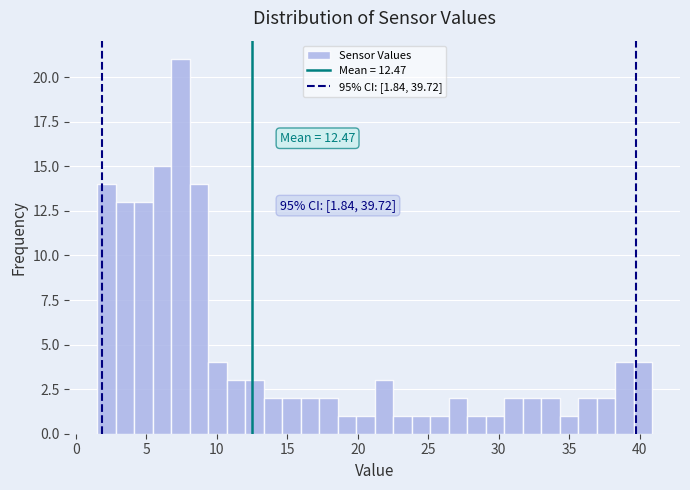

Read against the x-axis, roughly where is the centre of the tallest bar?

7.5